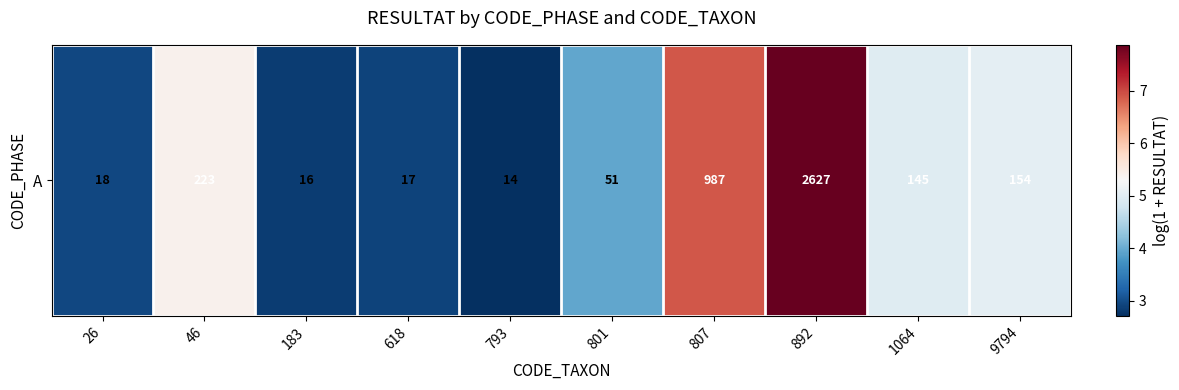

How many values exceed 4?

5